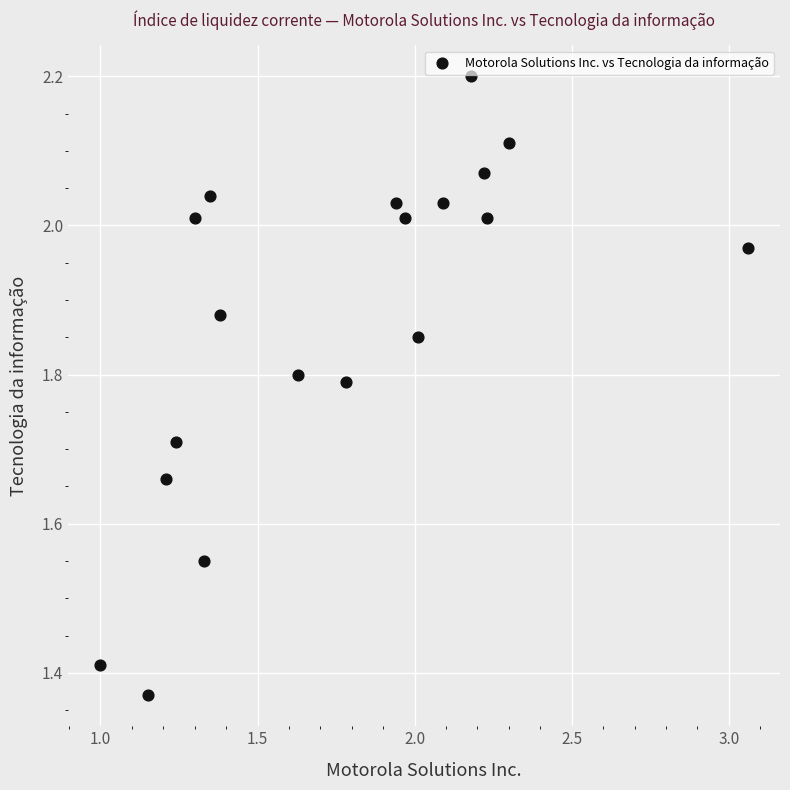

What is the range of Y values (max minus min)?

0.8